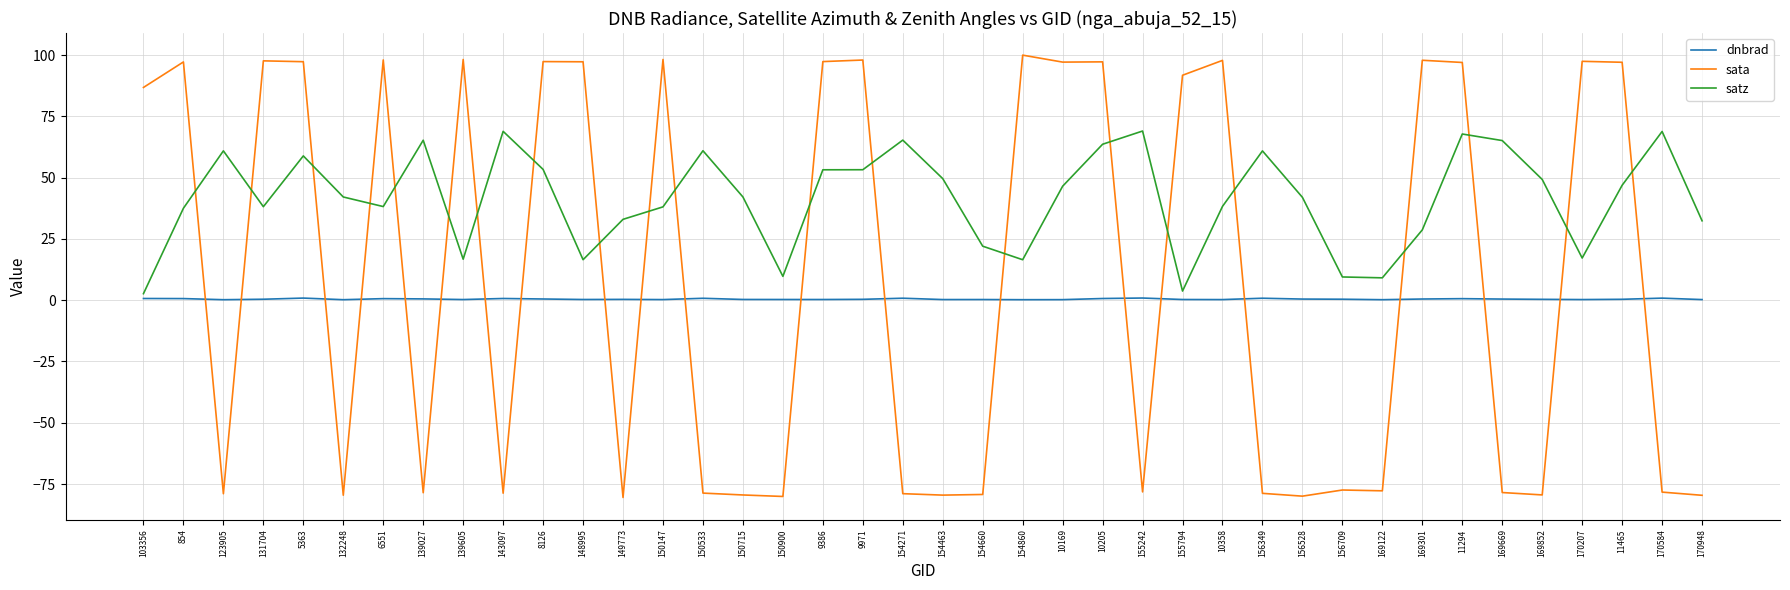

What is the maximum value for sata?

100.0